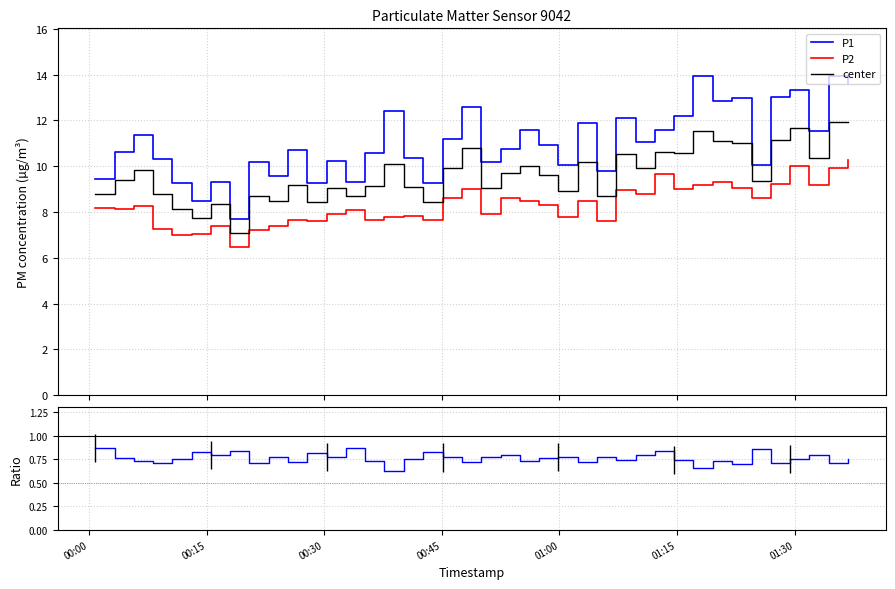

In P2, how many points are lower than both neighbors (excluding endpoints)?

13